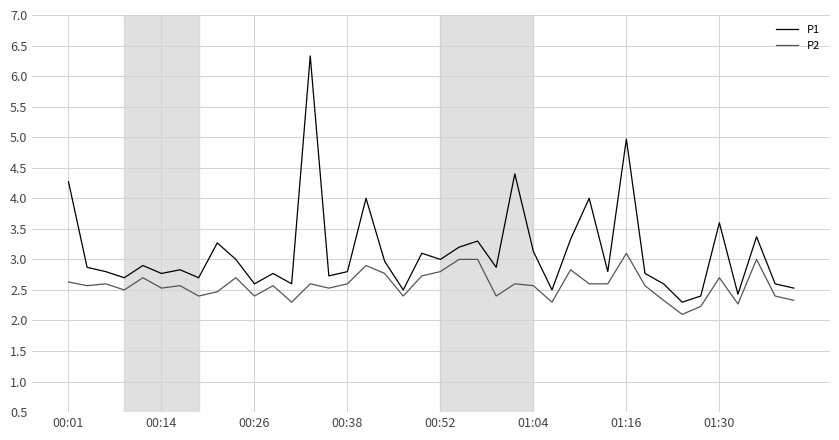

True or false: P1 and P2 cross at least once.

False